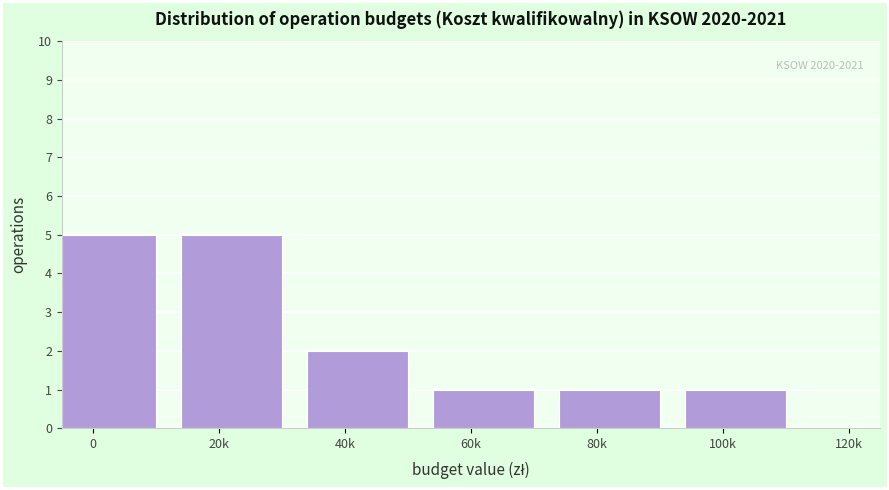

Reading left to right, transcribe all the data shown in this chart.

5	5	2	1	1	1